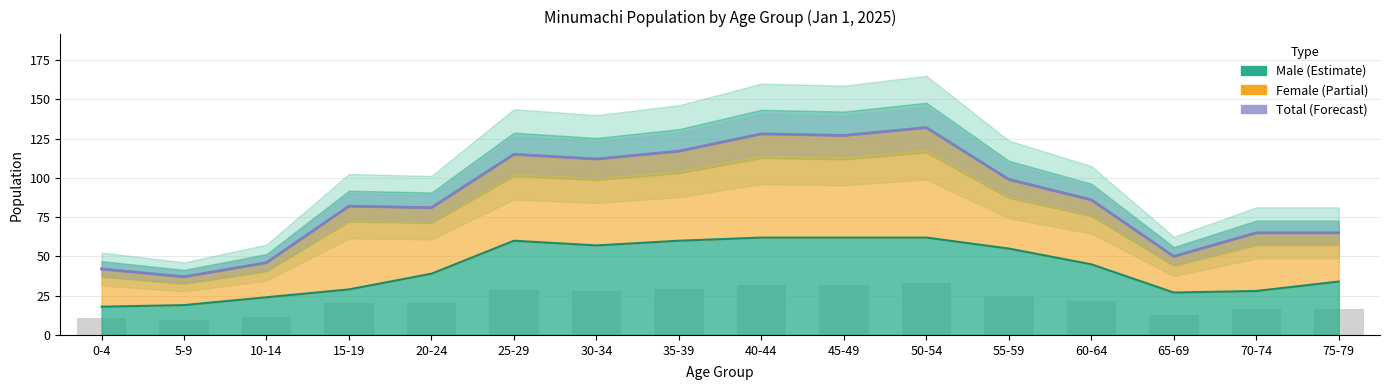

Reading left to right, extract all data points from this chart.

0-4=42	5-9=37	10-14=46	15-19=82	20-24=81	25-29=115	30-34=112	35-39=117	40-44=128	45-49=127	50-54=132	55-59=99	60-64=86	65-69=50	70-74=65	75-79=65